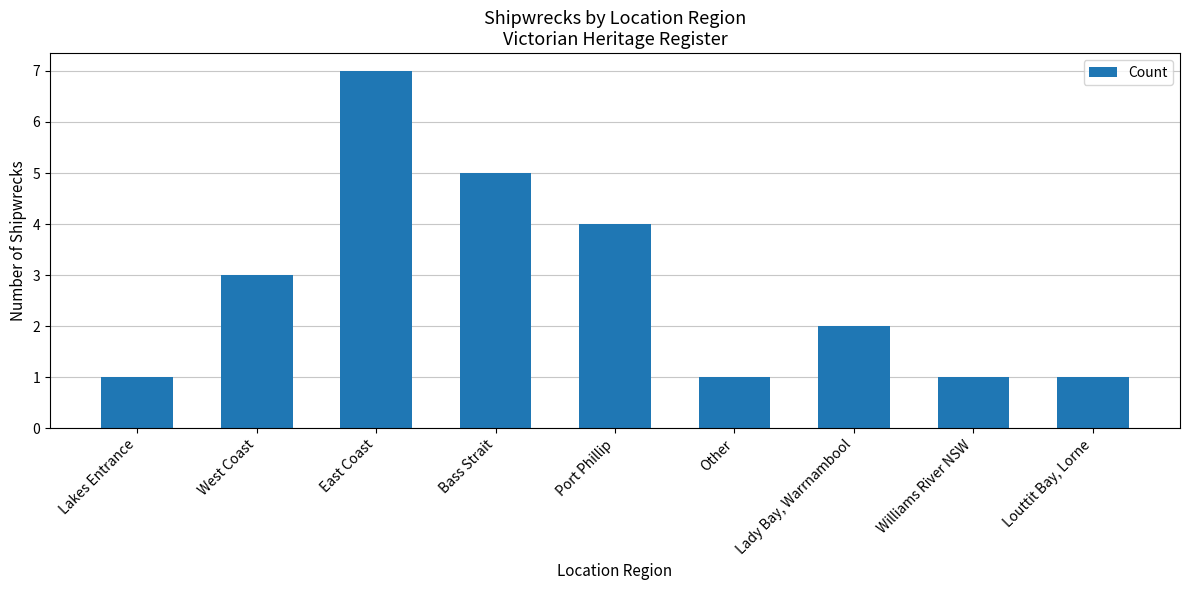

Count the values in the range 1 to 4.

7